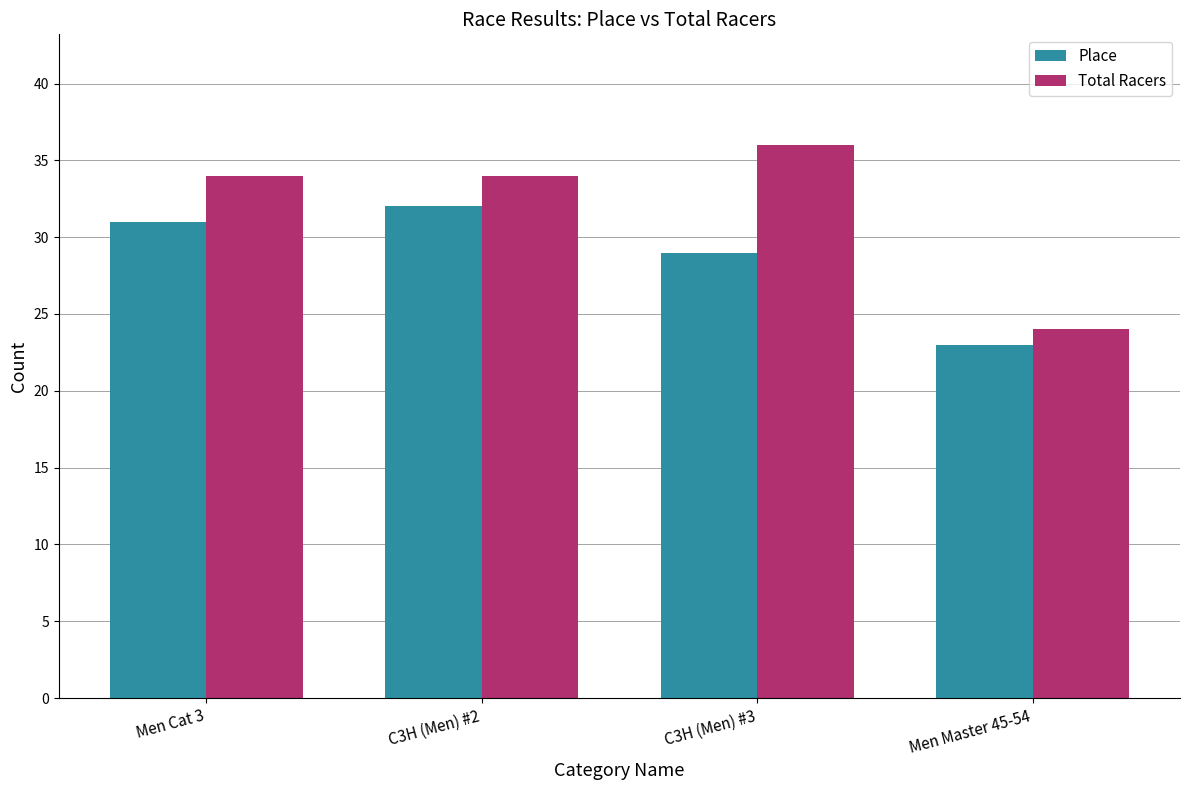

At which label is Place closest to 27?

C3H (Men) #3